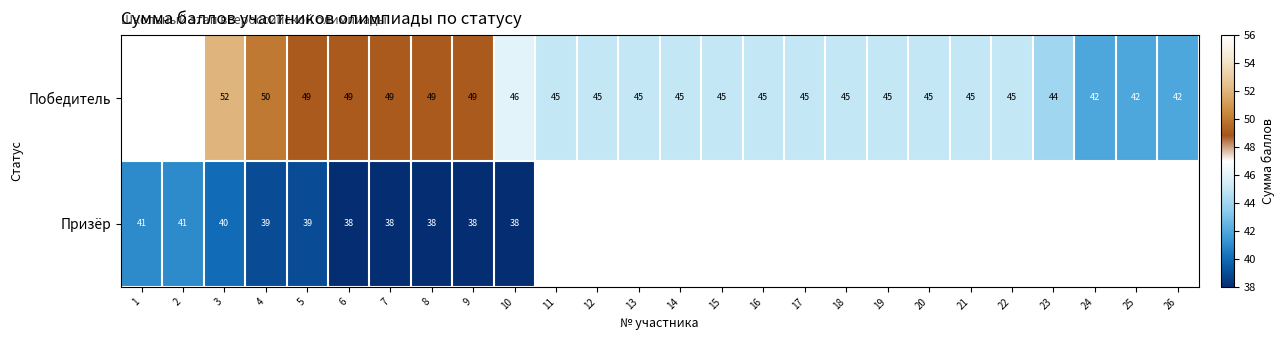

How many distinct data groups are displayed?

2